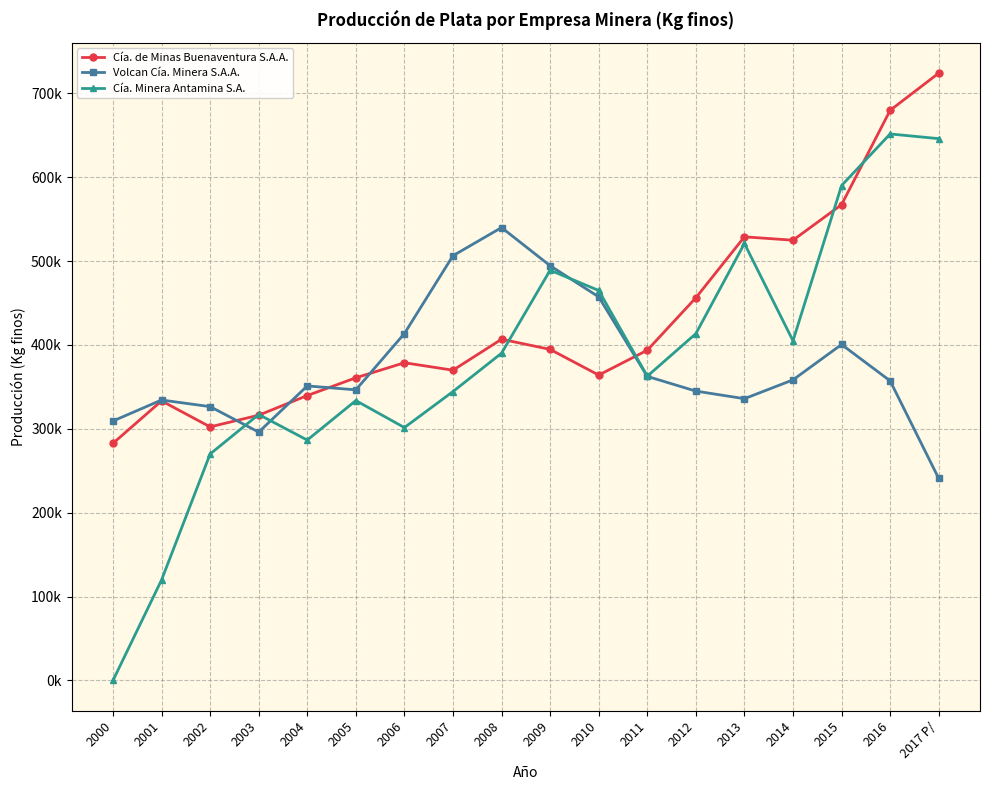

What are all the series names shown in the legend?

Cía. de Minas Buenaventura S.A.A., Volcan Cía. Minera S.A.A., Cía. Minera Antamina S.A.